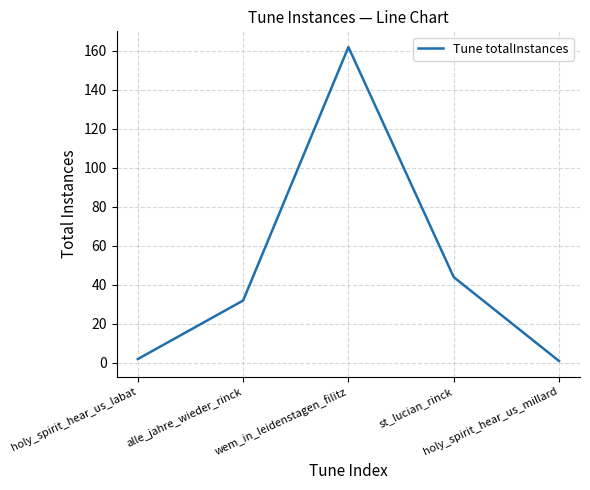

How many values are below 32?

2